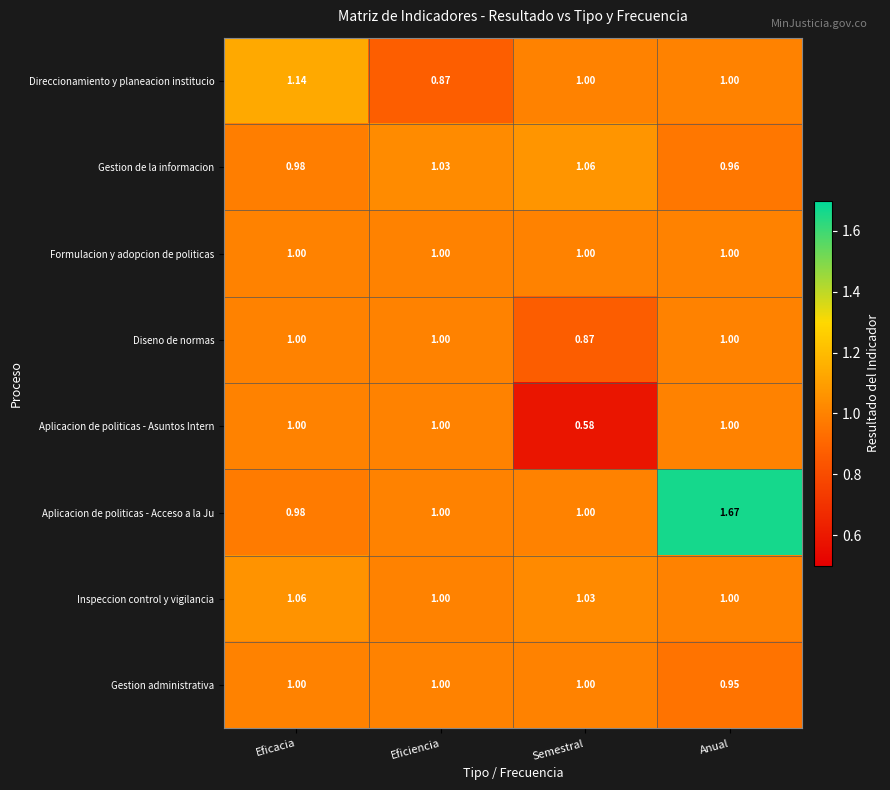

At which category is the sum across all series the highest?

Anual